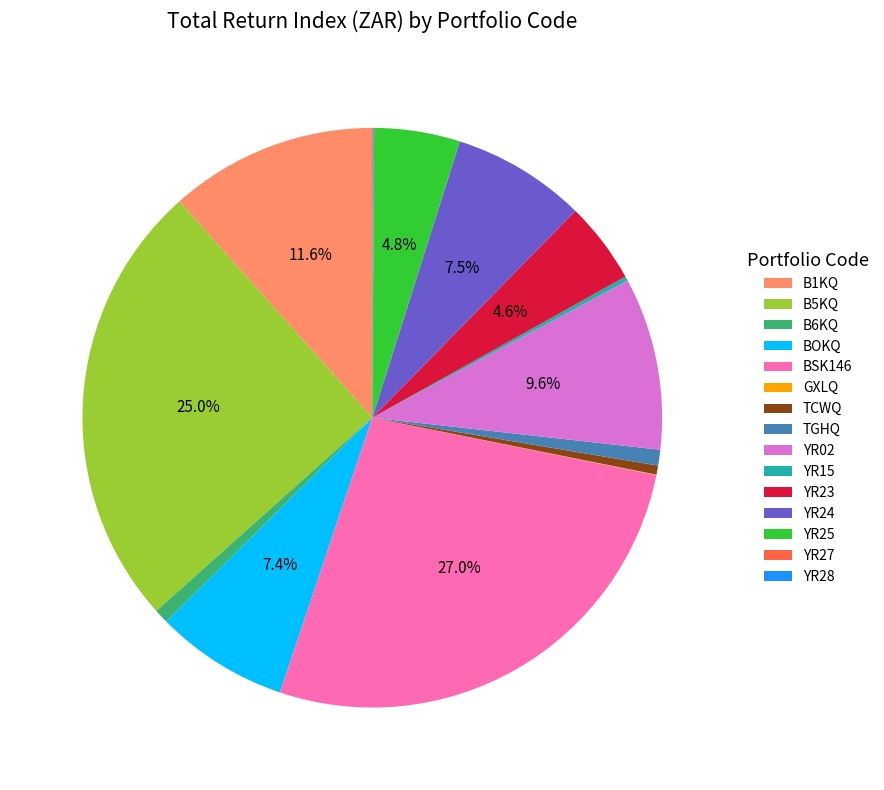

Is BSK146 the majority of the pie?

No